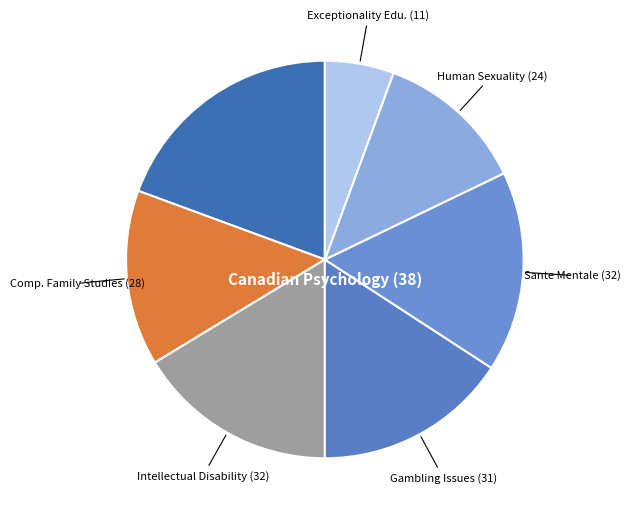

Which category has the smallest portion of the pie?

Exceptionality Edu.